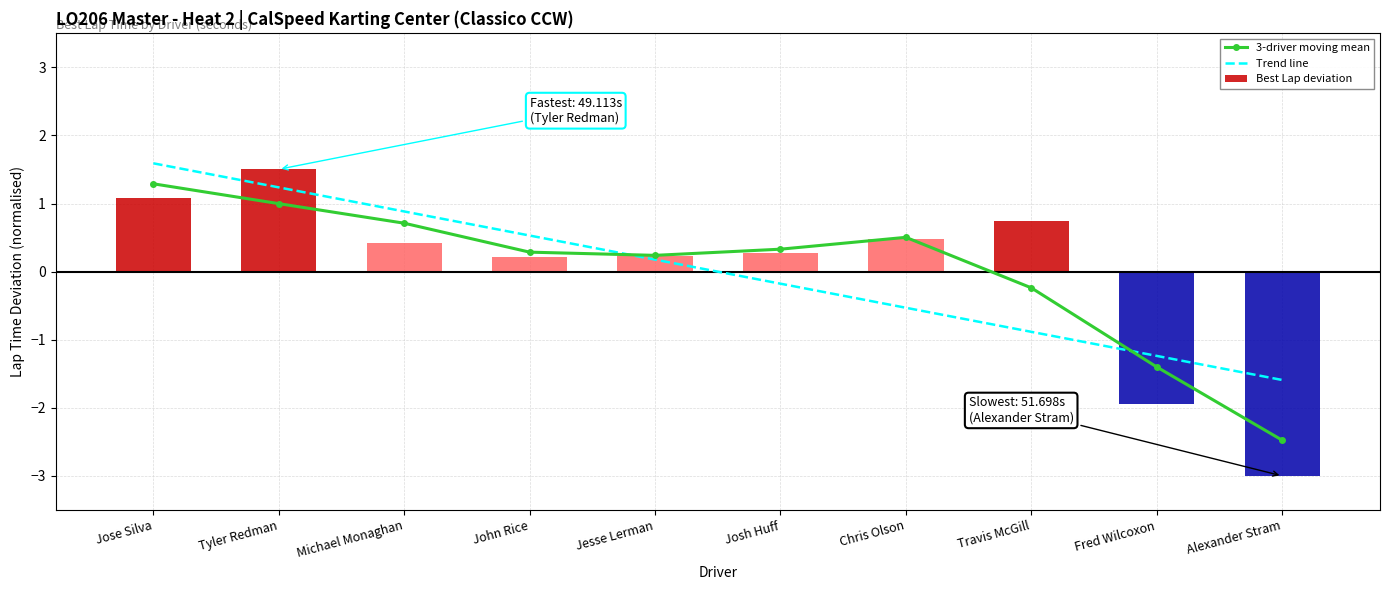

How many positive values does the 3-driver moving mean series have?

7